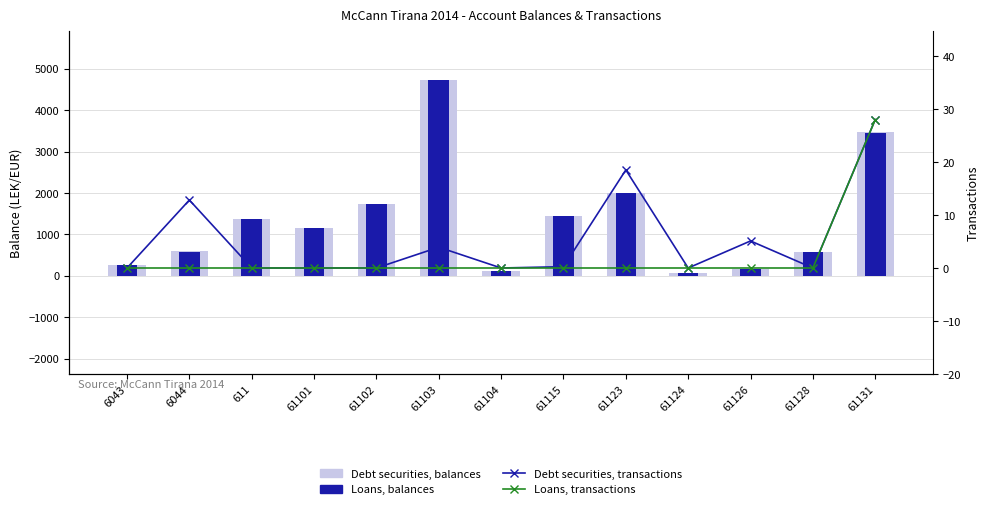

Reading left to right, what are all the values shown in this chart?

Debt securities, balances: 250.2	588.1	1366.1	1149.0	1735.2	4735.1	105.9	1434.0	2010.4	61.8	163.1	567.5	3466.0
Loans, balances: 250.2	575.3	1366.1	1149.0	1735.2	4731.1	105.9	1433.8	1991.9	61.8	158.0	567.5	3438.0
Debt securities, transactions: 0.0	12.8	0.0	0.0	0.0	3.9	0.0	0.2	18.5	0.0	5.1	0.0	28.0
Loans, transactions: 0.0	0.0	0.0	0.0	0.0	0.0	0.0	0.0	0.0	0.0	0.0	0.0	28.0